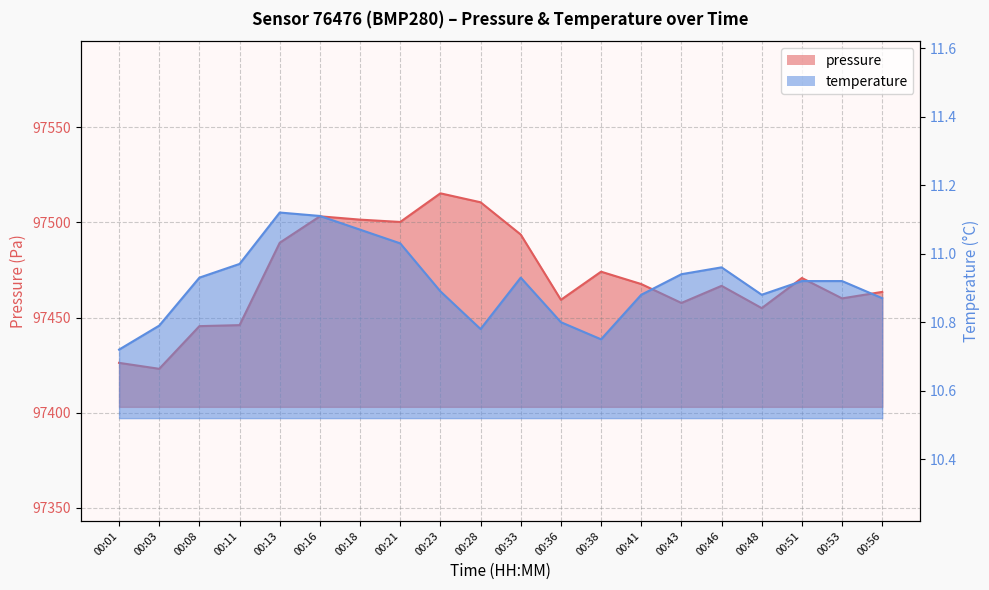

Read the temperature value at 00:21.

11.0